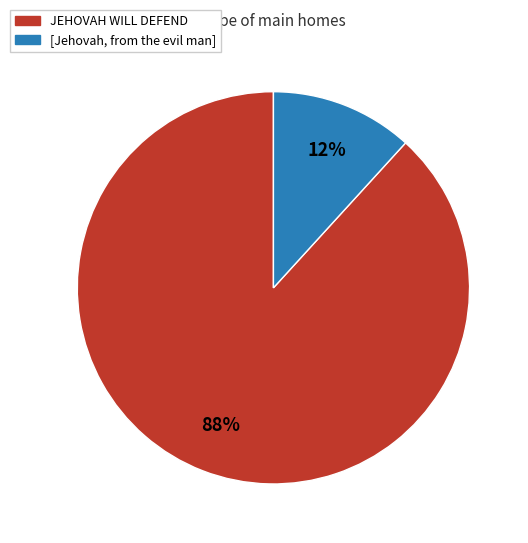

True or false: JEHOVAH WILL DEFEND accounts for 88% of the total.

True